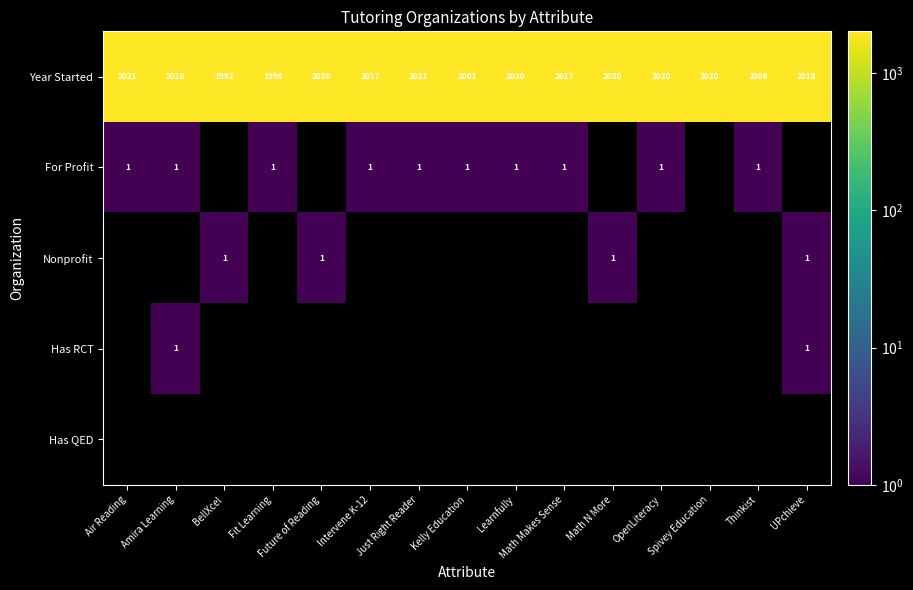

What is the sum of the Year Started values at BellXcel and Math Makes Sense?

4009